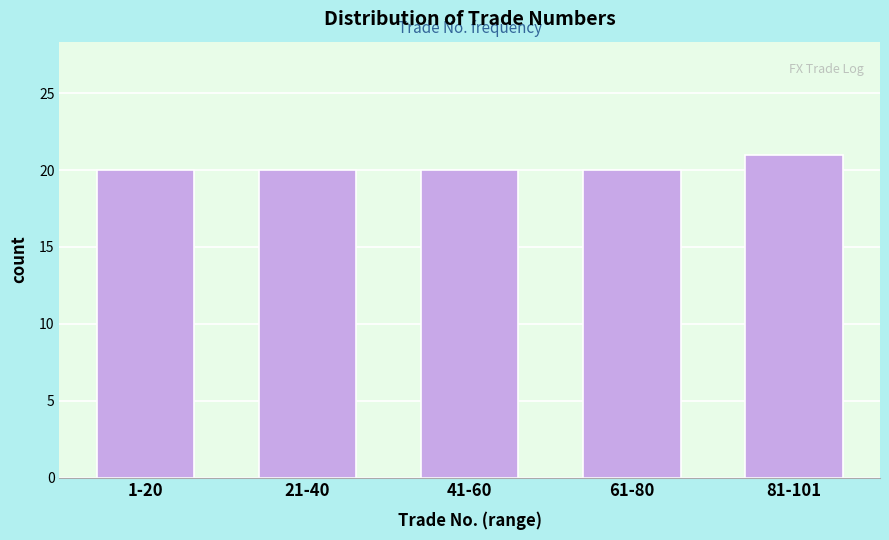

Reading left to right, transcribe all the data shown in this chart.

1-20=20	21-40=20	41-60=20	61-80=20	81-101=21